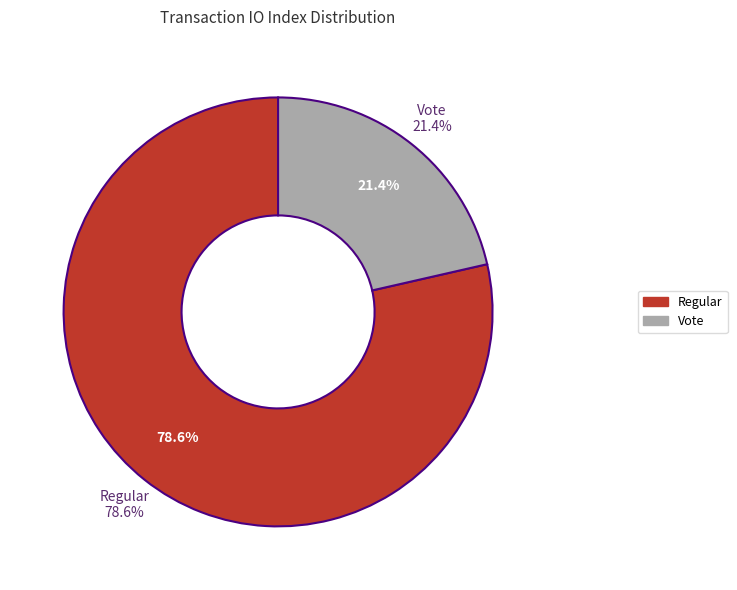

To the nearest percent, what portion does Regular represent?

79%